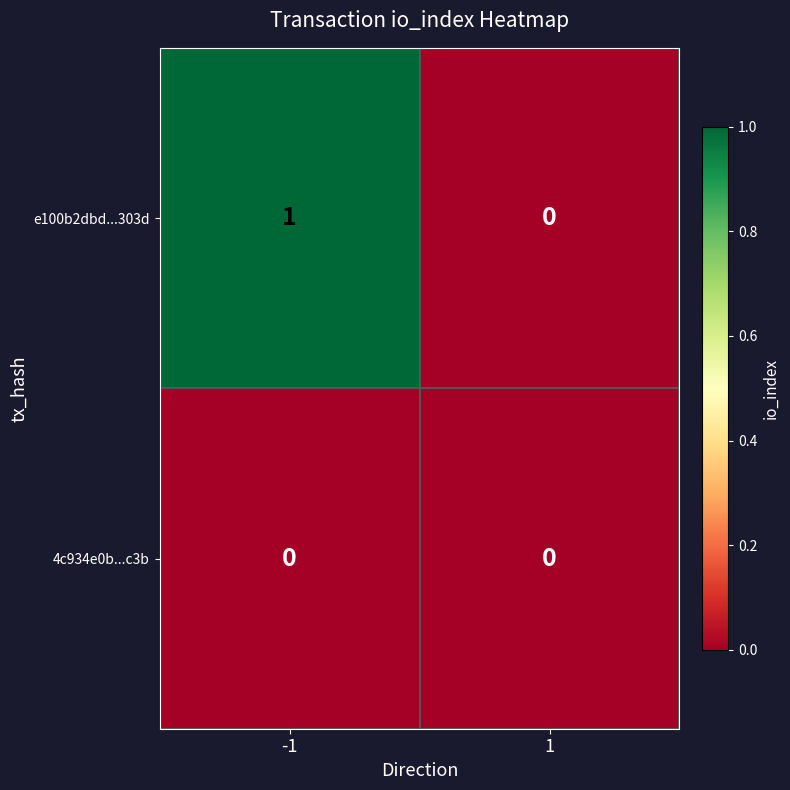

Rank the series by their maximum value, from lowest to highest.

4c934e0b...c3b, e100b2dbd...303d